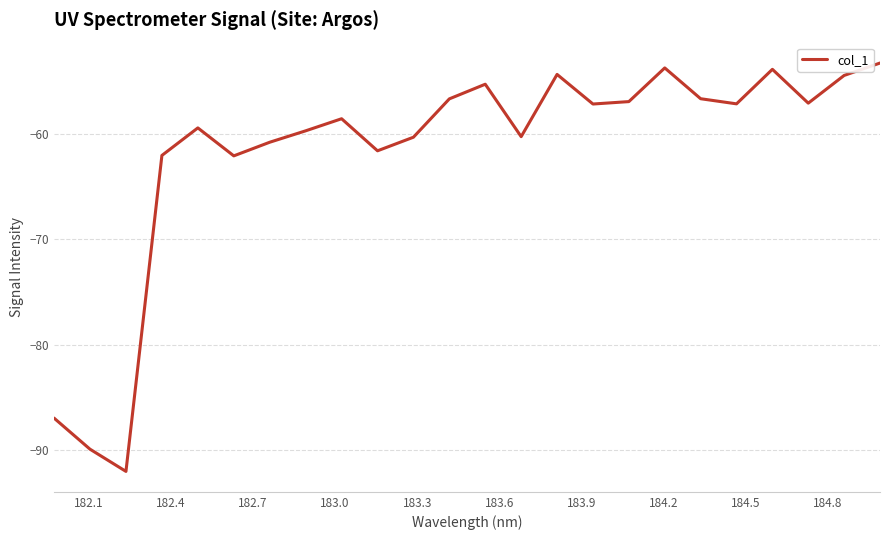

What is the maximum value shown in the chart?

-53.3